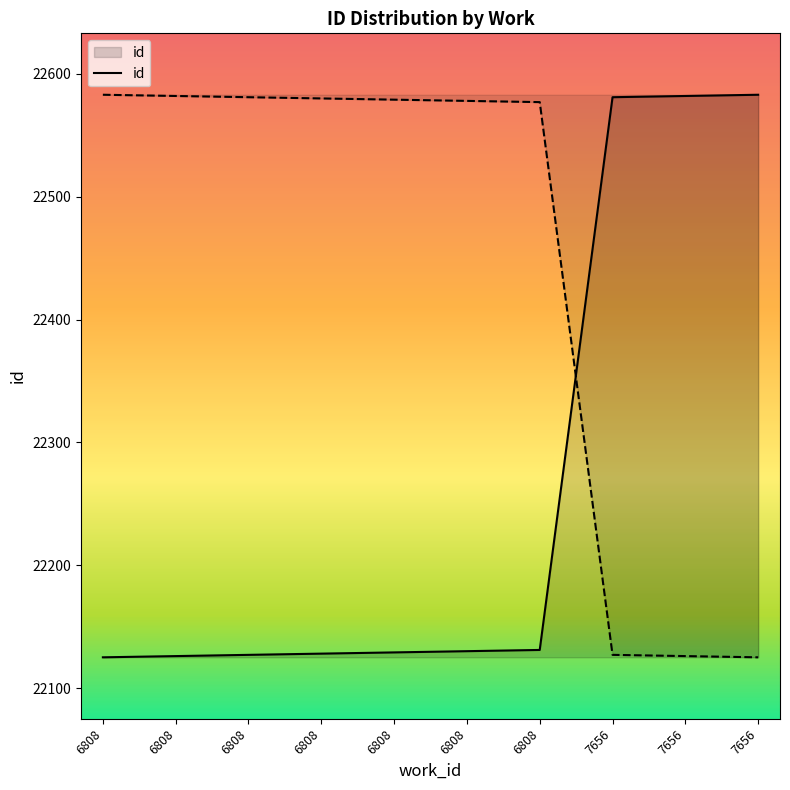

The value at 6808 is 28973. True or false?

False